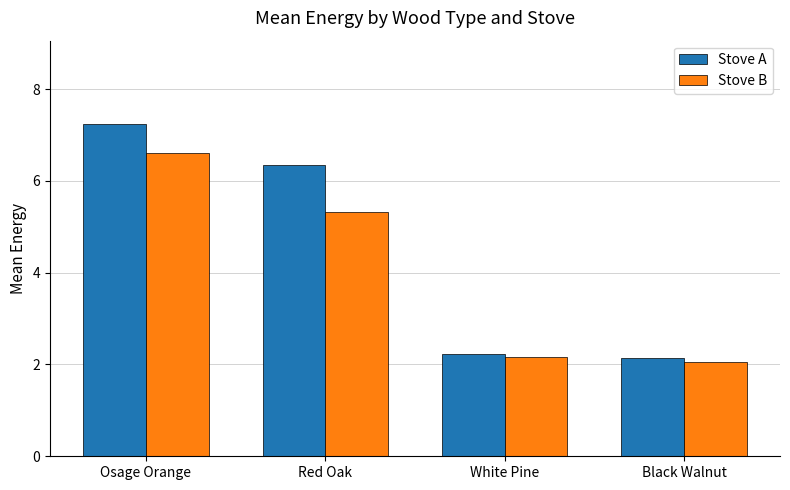

At which category does the chart reach its minimum across all series?

Black Walnut